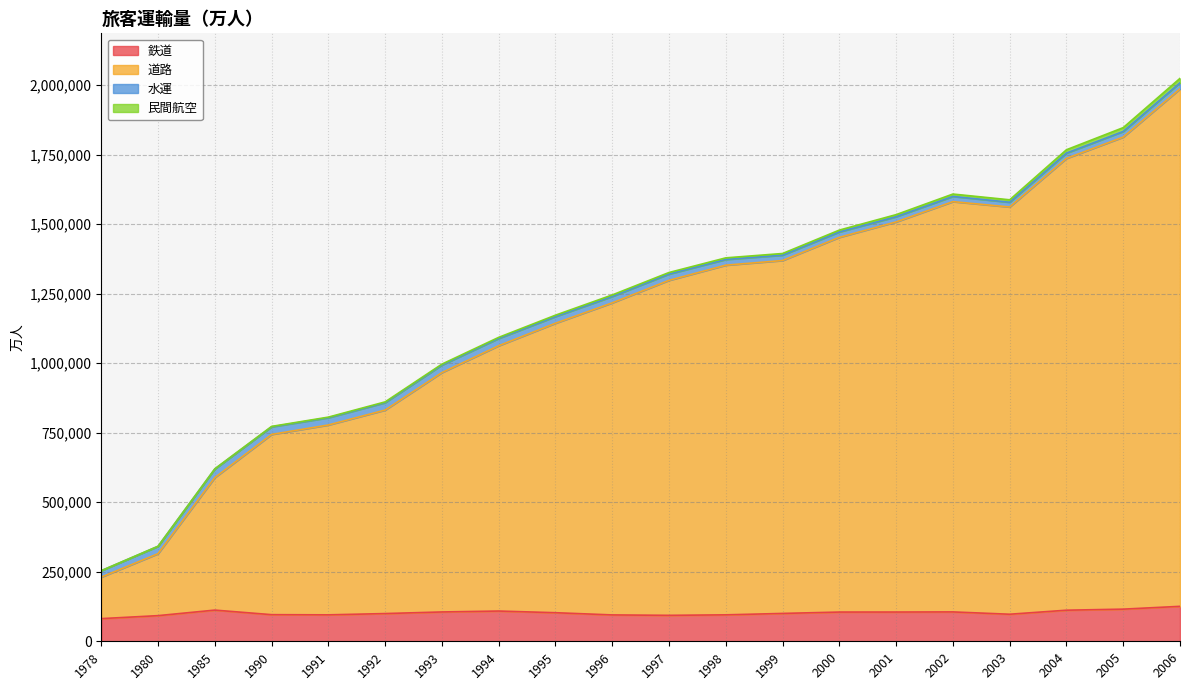

What is the sum of all 道路 values?

23534409